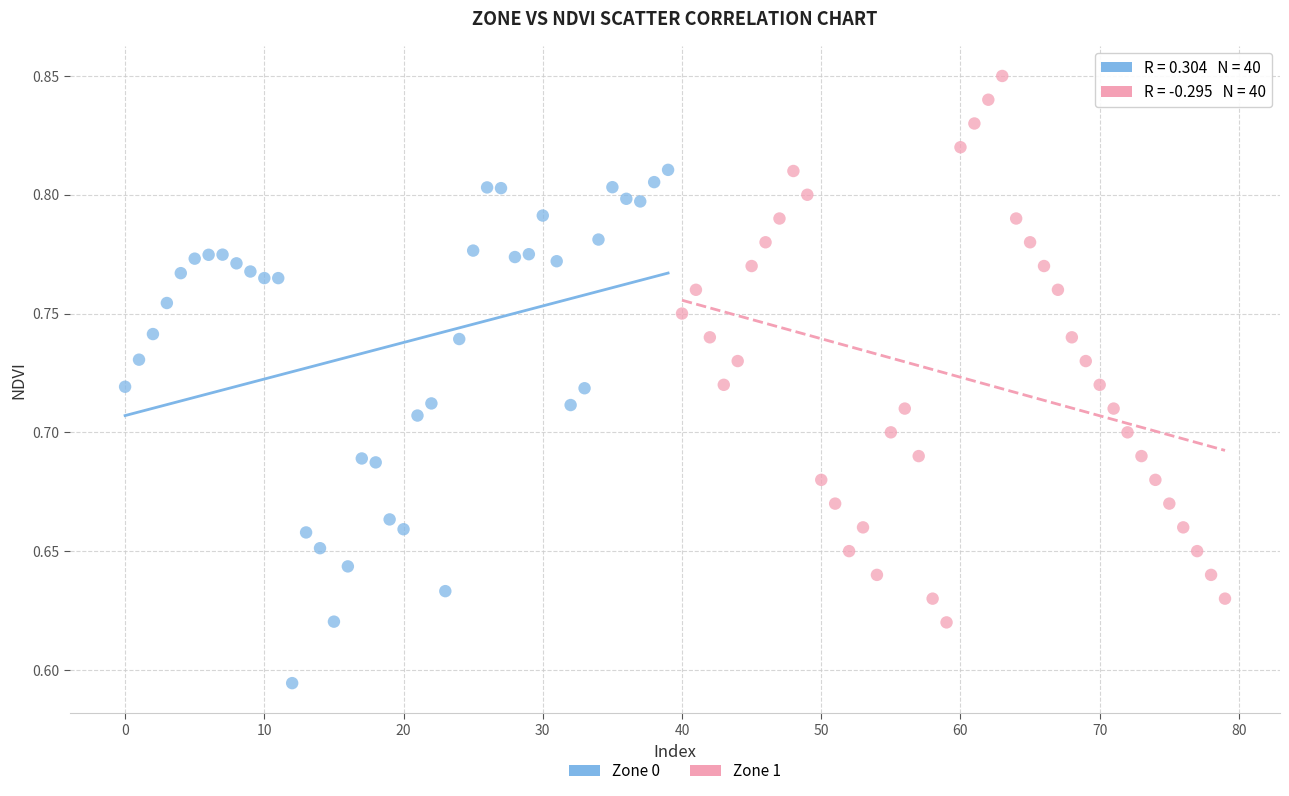

Which series has the widest spread of Y values?

Zone 1